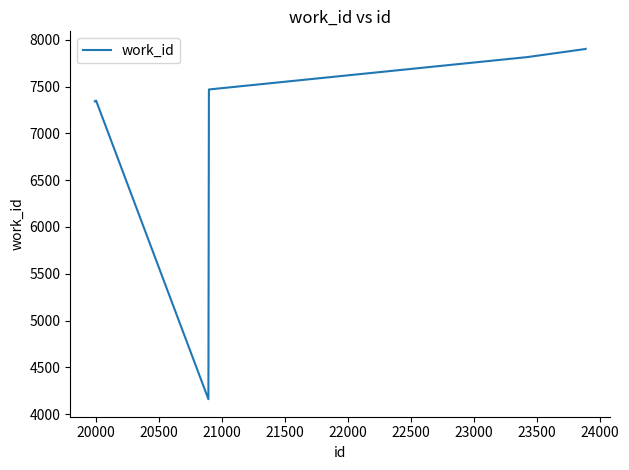

What is the difference between the second highest and second lowest values?

559